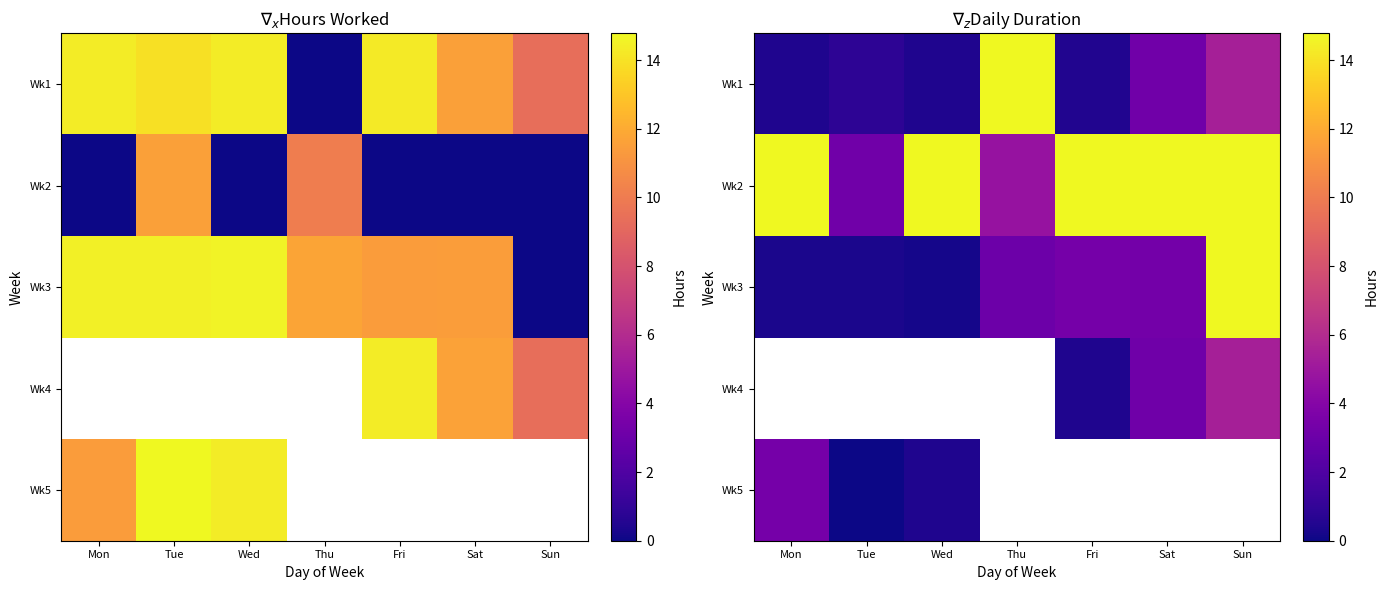

Which series has the largest total across all categories?

Wk2